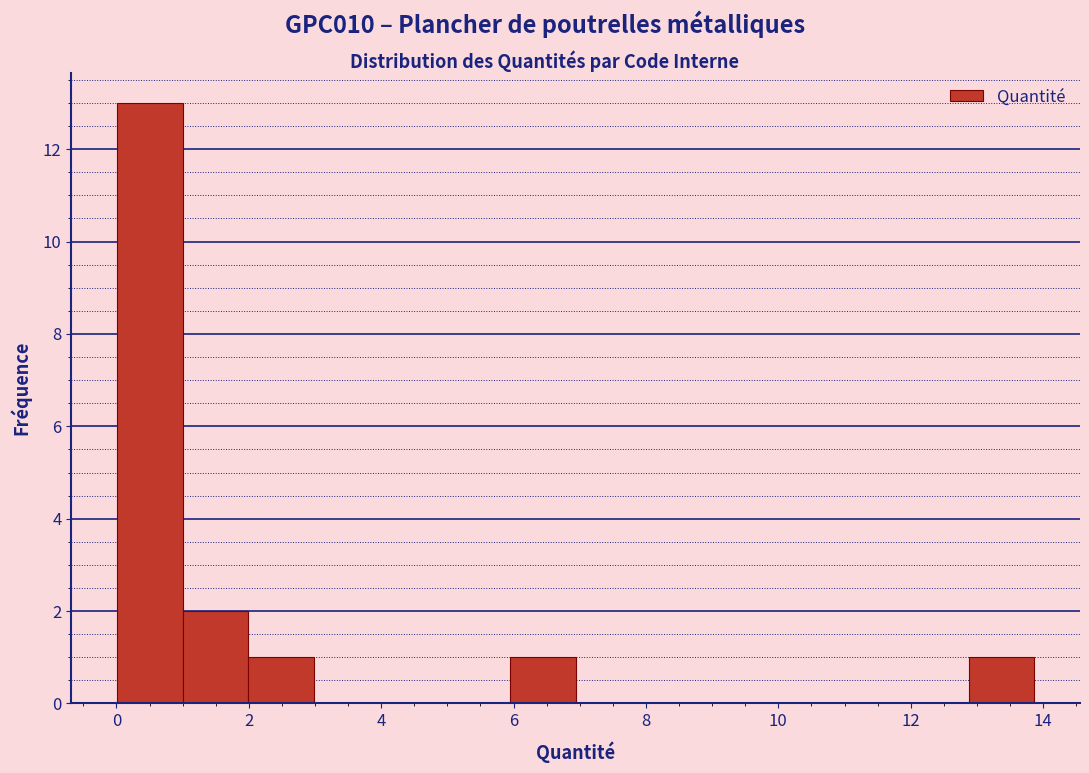

Over which range of the x-axis is the bar tallest?

0.0 to 1.0